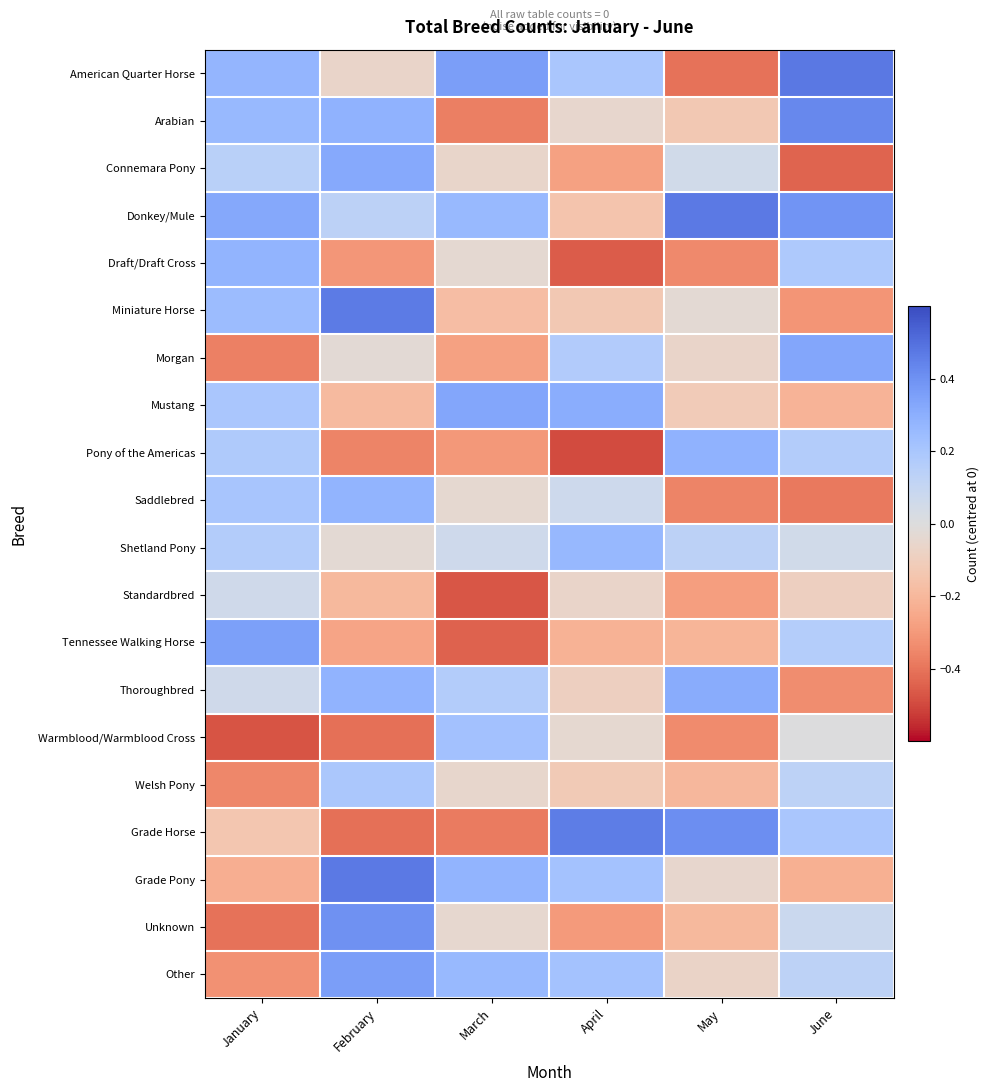

Which category has the lowest value across all series?

April